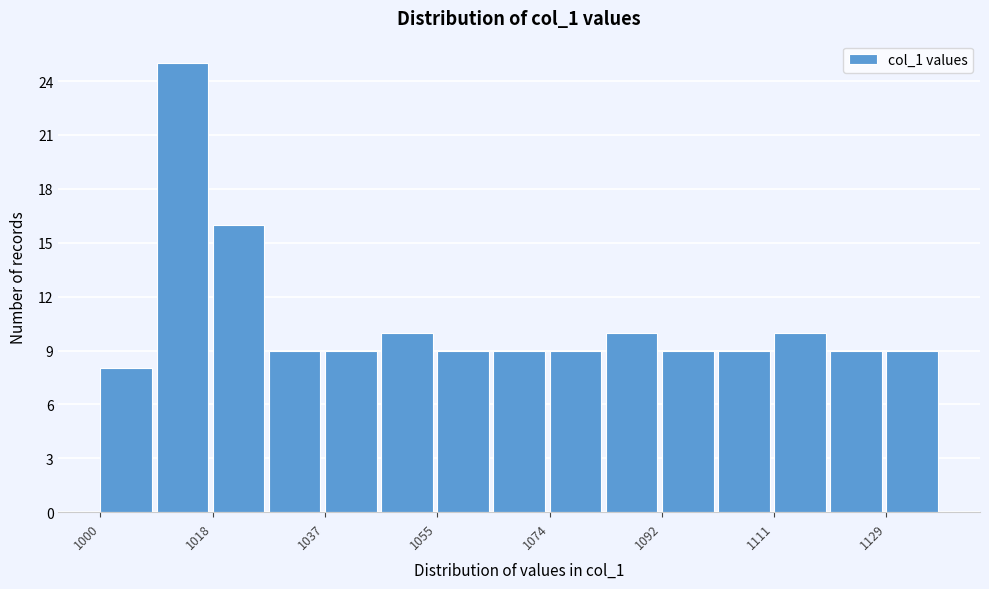

Reading left to right, list every bar in this chart as the range it spans on the x-axis followed by its height. Neither the bar edges nor the heights are printed on the chart, so give them approximately, as read against the axes.

1000 to 1010: 8
1010 to 1018: 25
1018 to 1028: 16
1028 to 1036: 9
1036 to 1046: 9
1046 to 1056: 10
1056 to 1064: 9
1064 to 1074: 9
1074 to 1084: 9
1084 to 1092: 10
1092 to 1102: 9
1102 to 1110: 9
1110 to 1120: 10
1120 to 1130: 9
1130 to 1138: 9